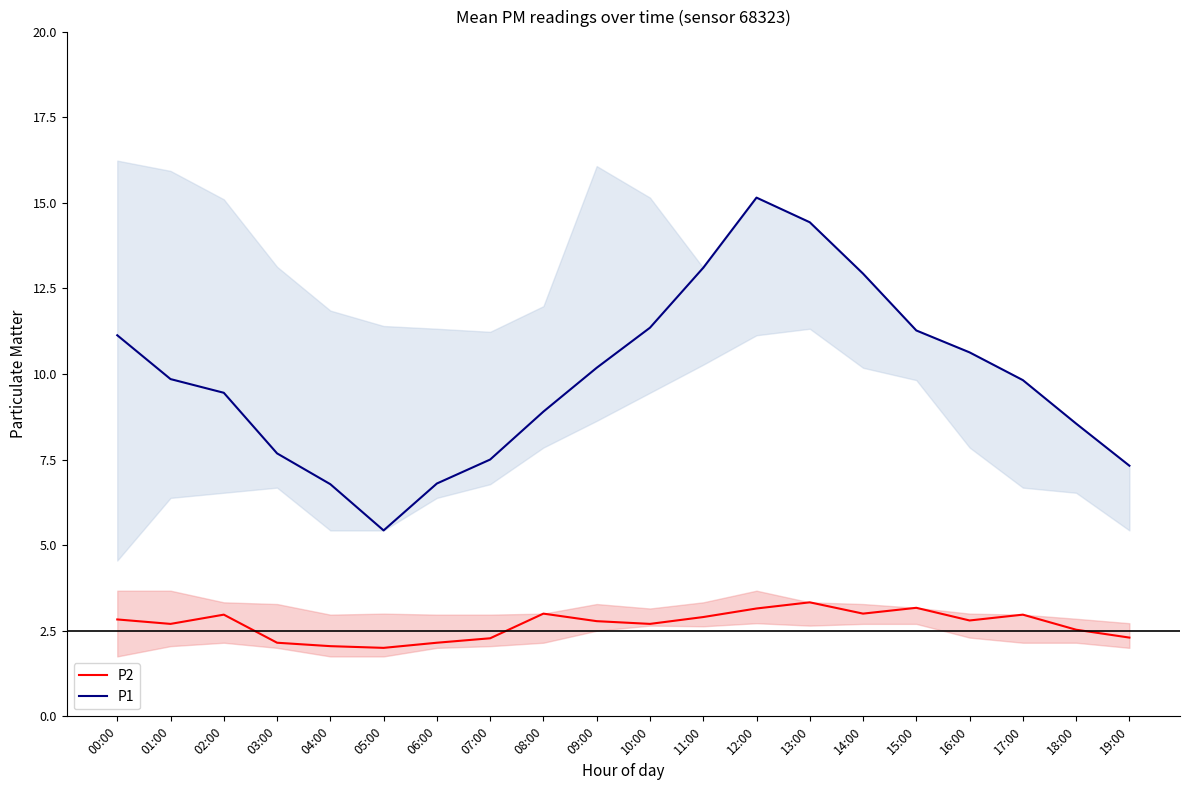

At which category does the chart reach its peak across all series?

12:00